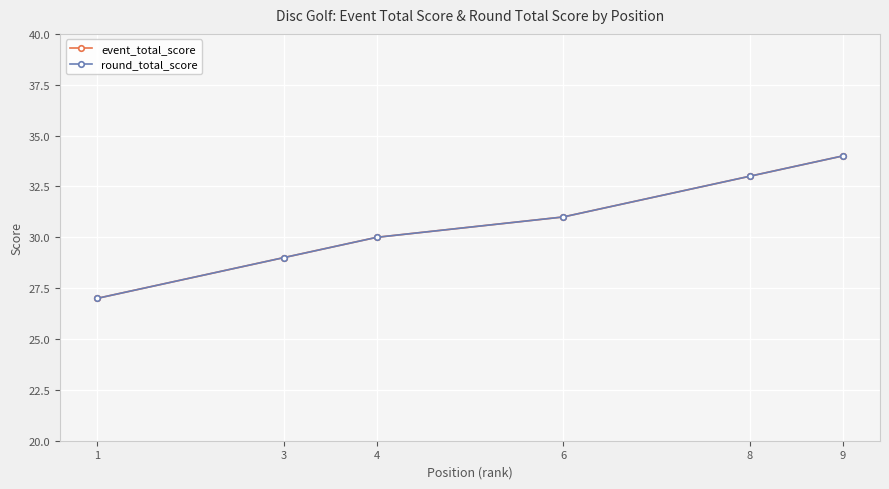

How many round_total_score values are between 29 and 33?

4